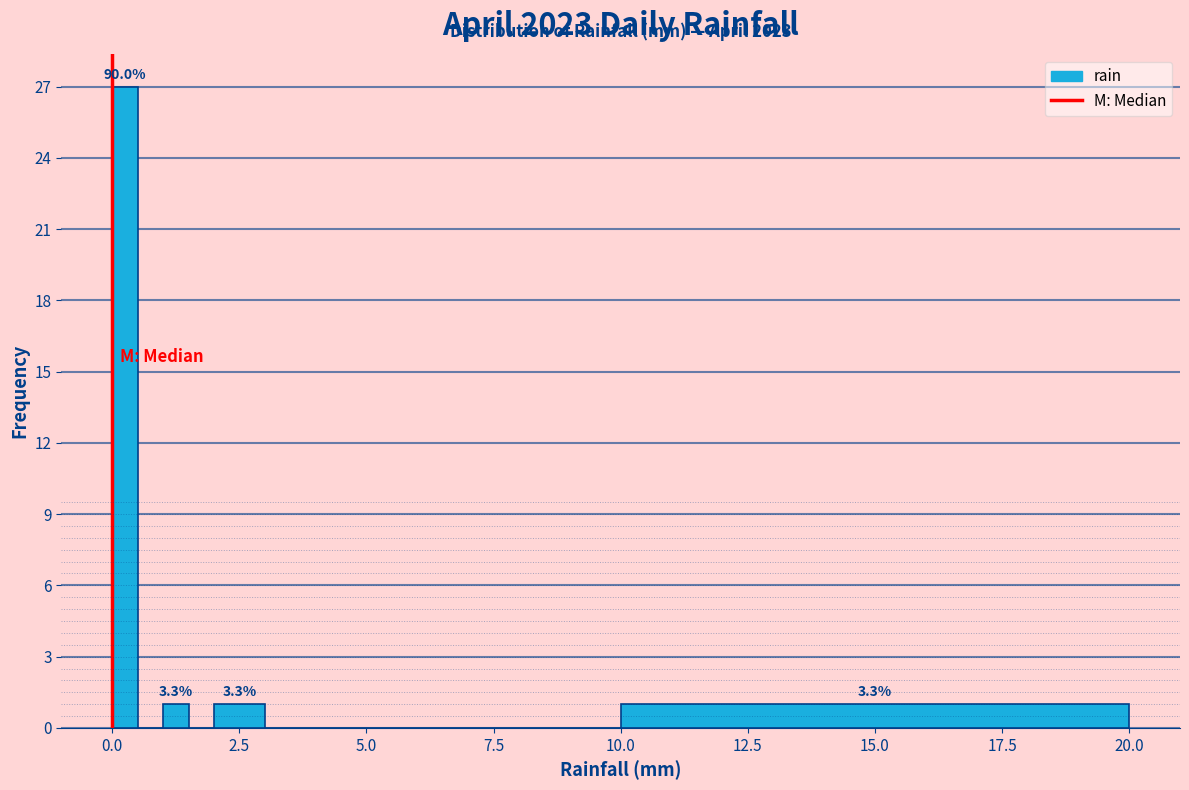

Read against the x-axis, roughly where is the centre of the tallest bar?

0.5